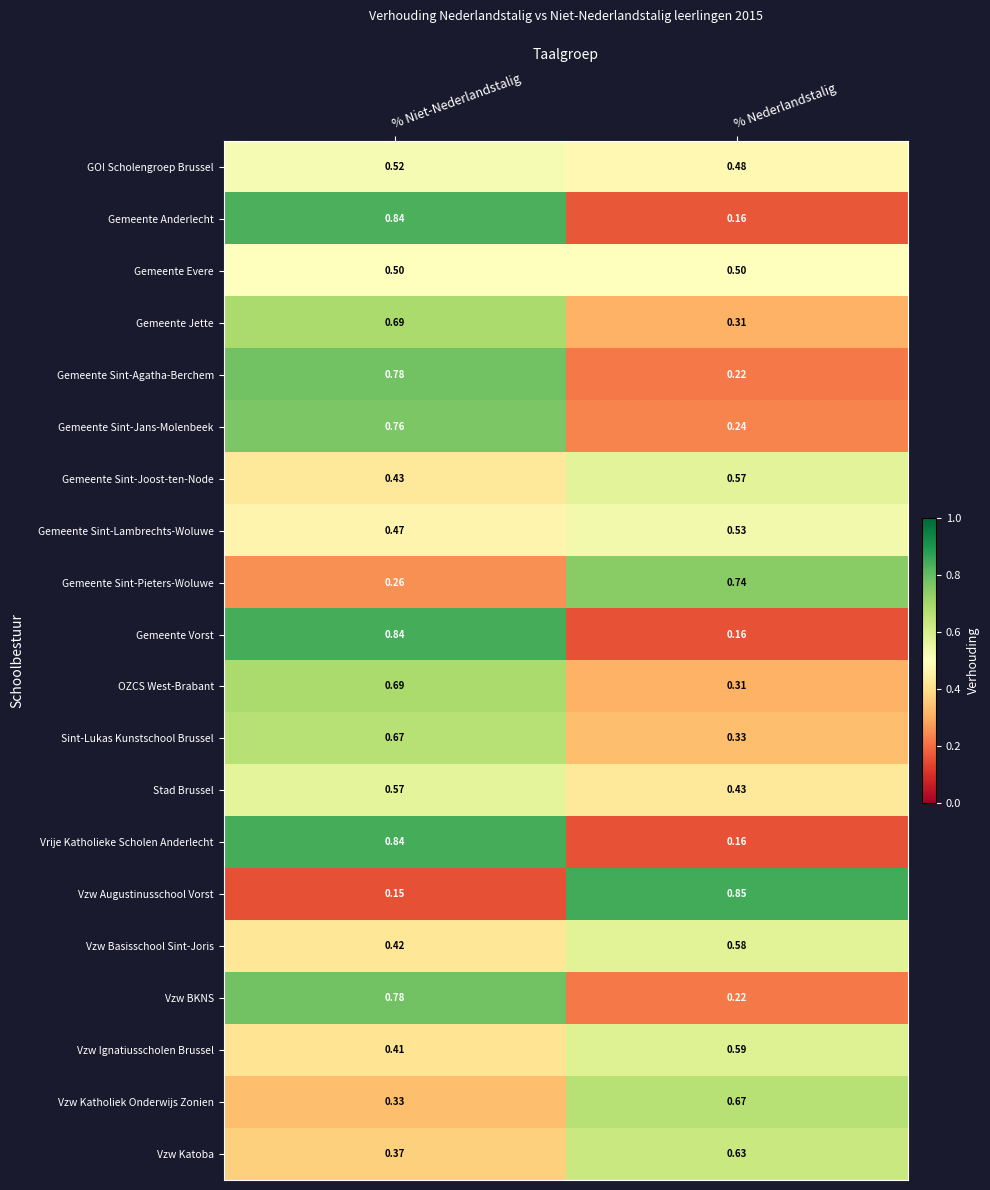

At which category is the sum across all series the highest?

% Niet-Nederlandstalig